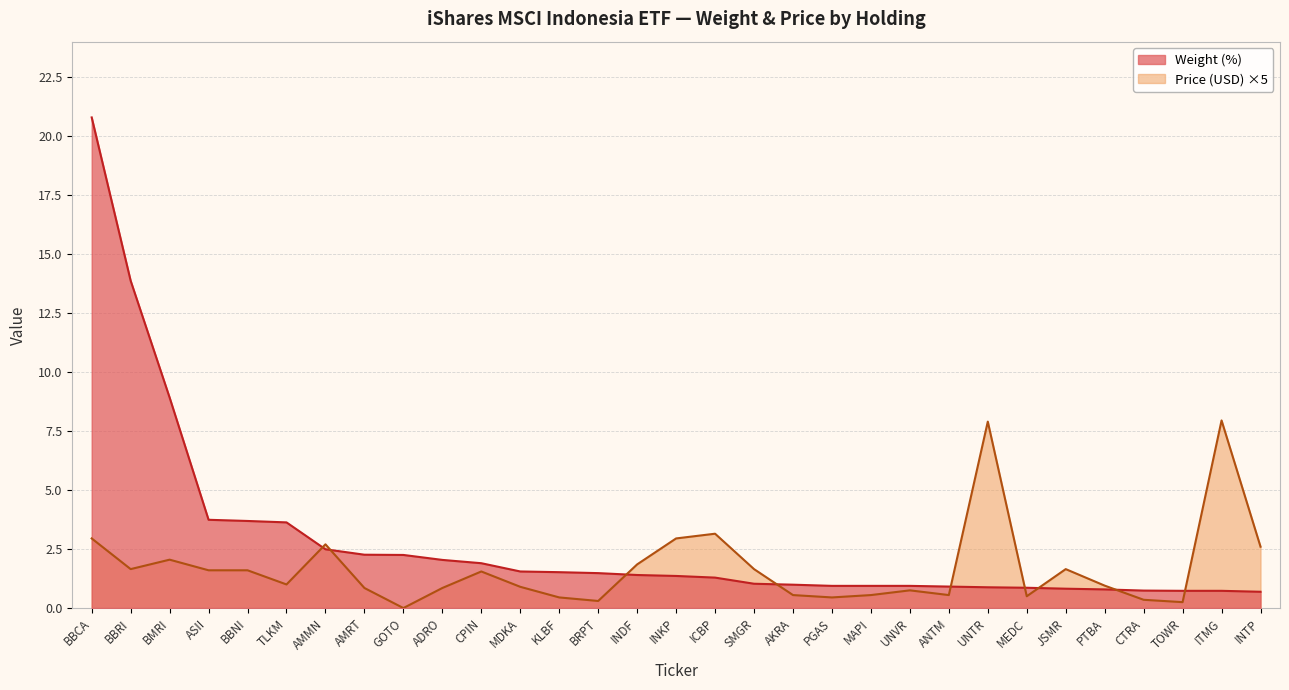

What are all the series names shown in the legend?

Weight (%), Price (USD)